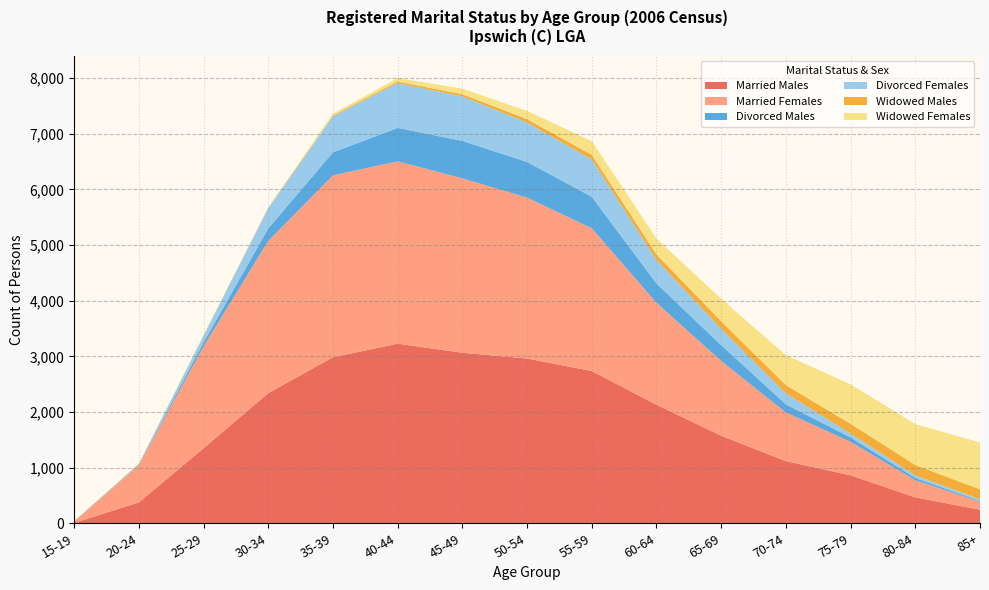

Reading right to left, extract all data points from this chart.

Married Males: 244	465	862	1117	1573	2130	2736	2961	3065	3228	2984	2339	1349	375	7
Married Females: 143	309	602	874	1344	1832	2566	2892	3135	3277	3270	2736	1829	664	25
Divorced Males: 14	41	79	146	285	347	567	641	673	601	413	224	74	10	3
Divorced Females: 30	47	69	198	294	423	669	708	799	805	647	365	116	15	0
Widowed Males: 180	185	176	148	135	100	83	61	39	28	16	3	6	5	3
Widowed Females: 840	736	708	538	402	286	247	148	100	63	32	15	10	7	0